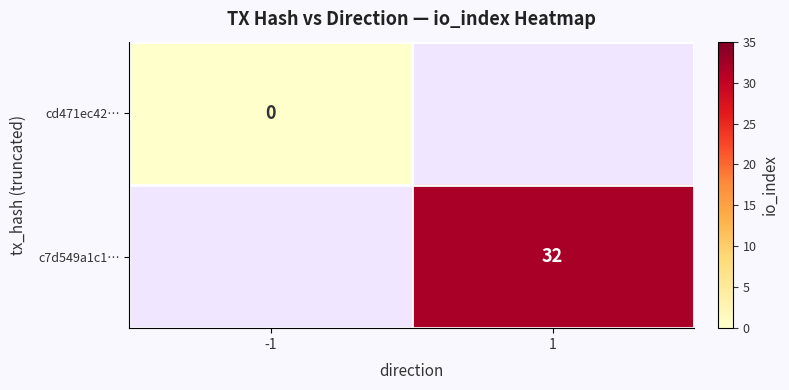

Count the number of categories in the chart.

2